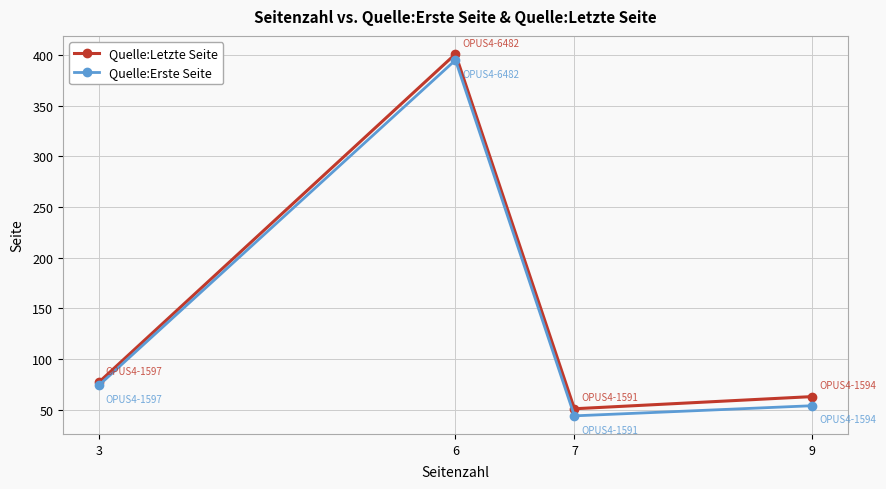

Reading left to right, list all the values displayed in this chart.

Quelle:Letzte Seite: 3=77	6=401	7=51	9=63
Quelle:Erste Seite: 3=74	6=395	7=44	9=54